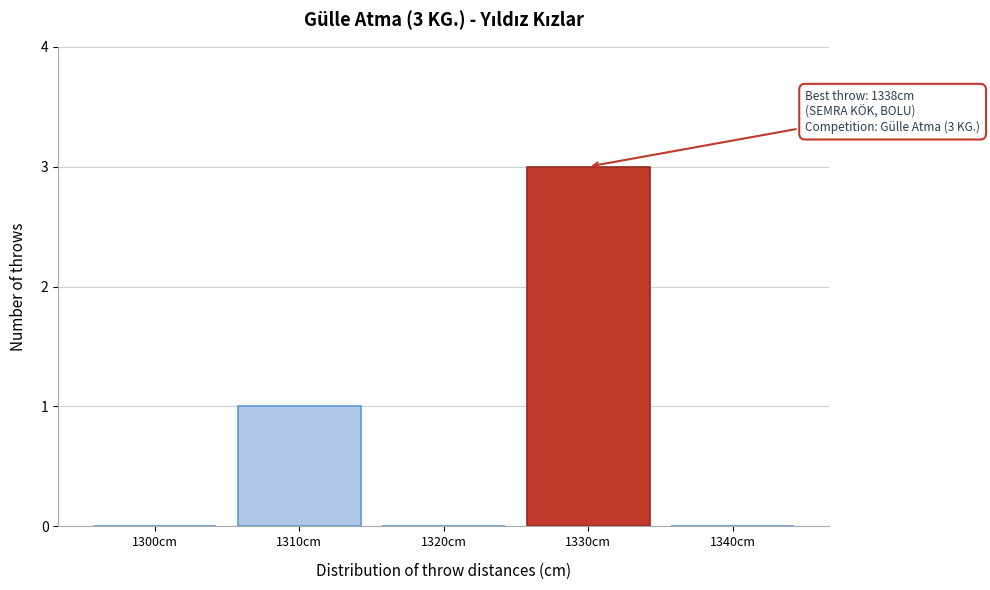

Reading left to right, extract all data points from this chart.

1300cm=0	1310cm=1	1320cm=0	1330cm=3	1340cm=0